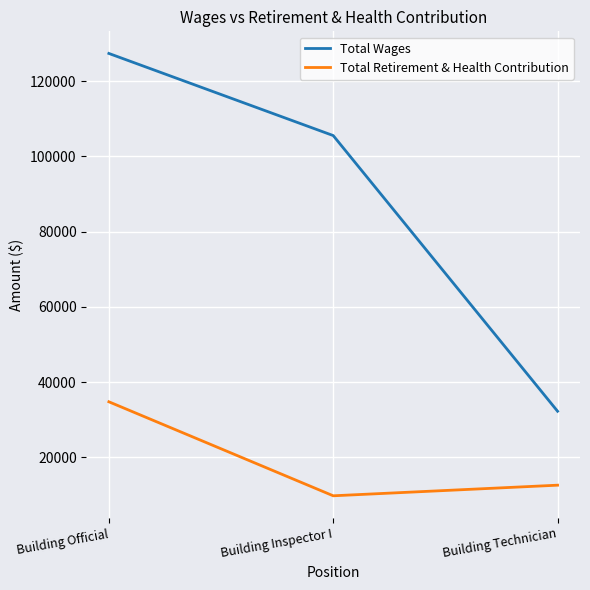

Which series has the widest spread of values?

Total Wages